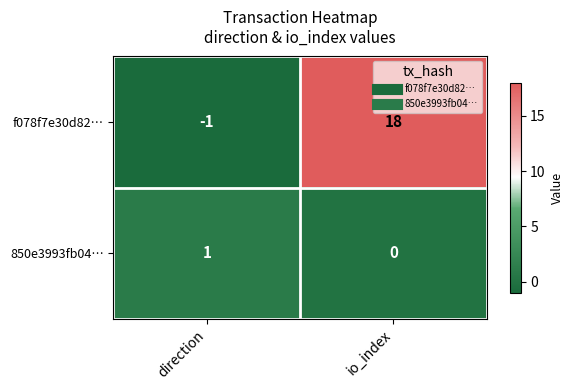

At how many categories does at least one series exceed 17?

1